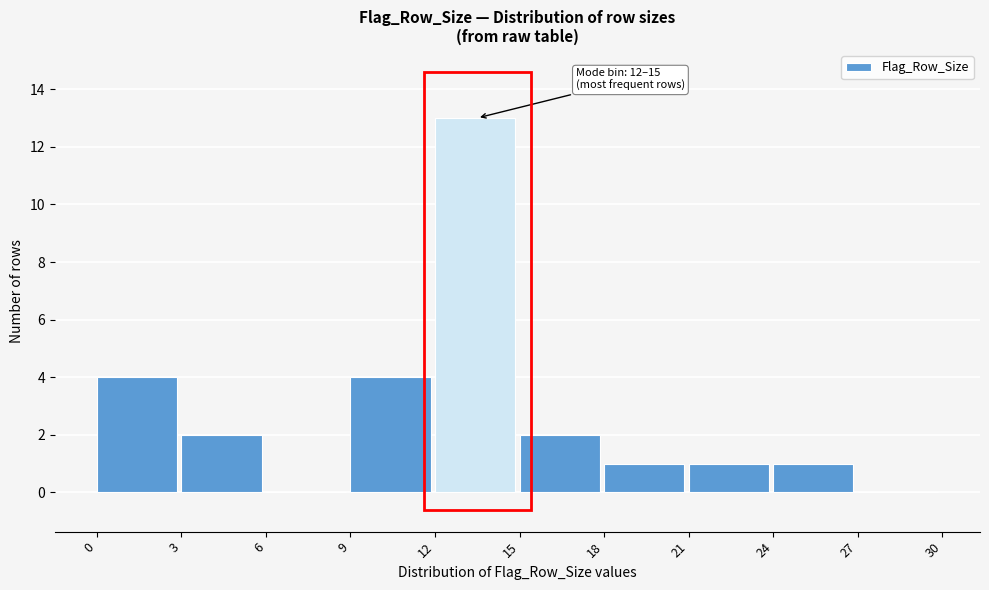

Over which range of the x-axis is the bar tallest?

12 to 15